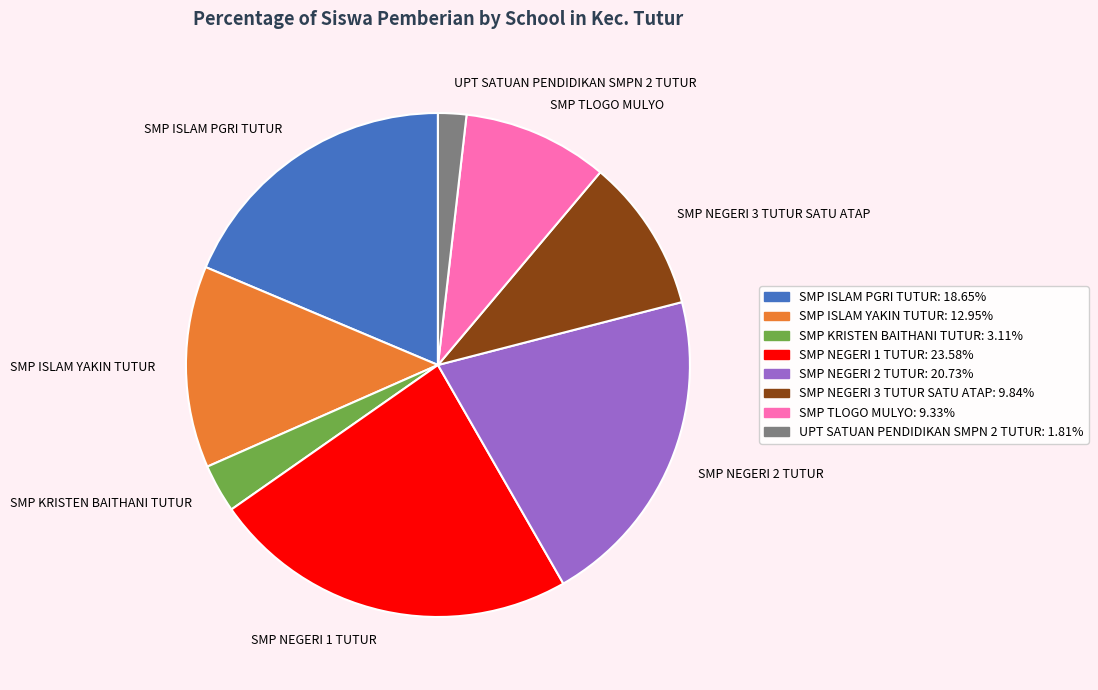

What is the ratio of the value at SMP ISLAM PGRI TUTUR to the value at UPT SATUAN PENDIDIKAN SMPN 2 TUTUR?

10.3